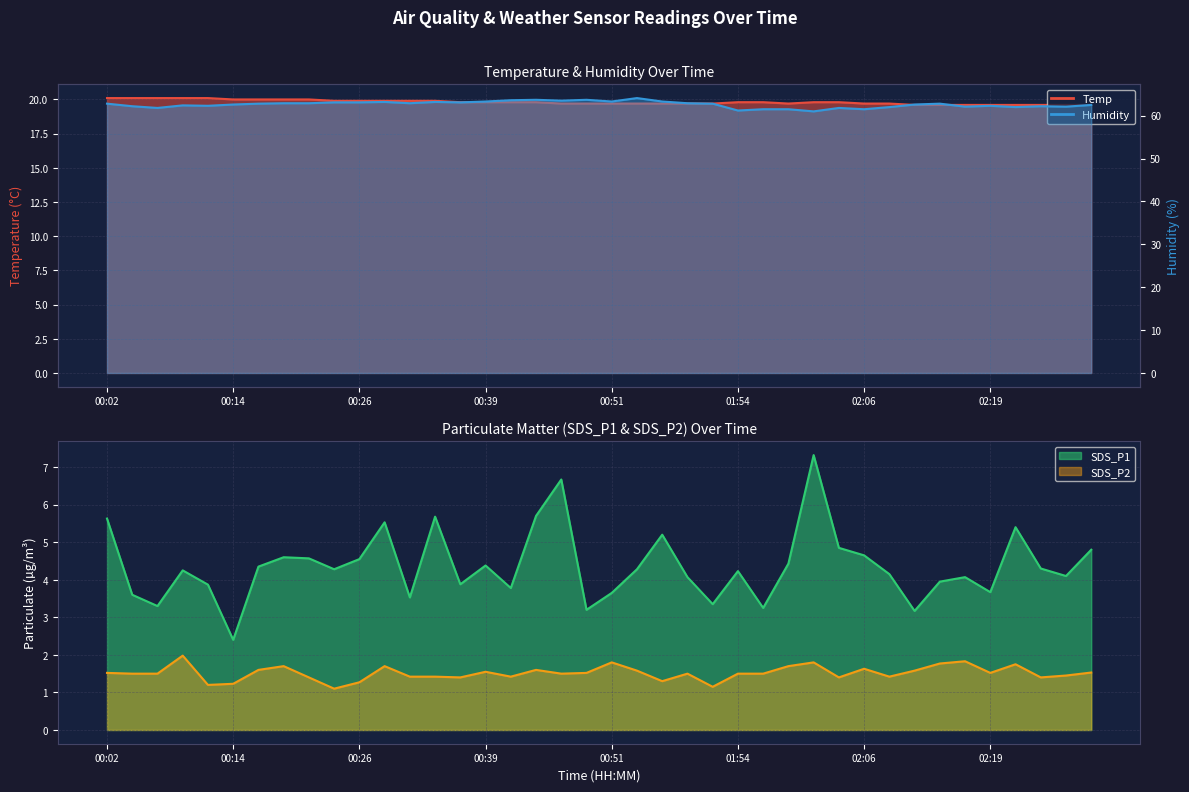

True or false: Humidity and SDS_P2 intersect in this chart.

False